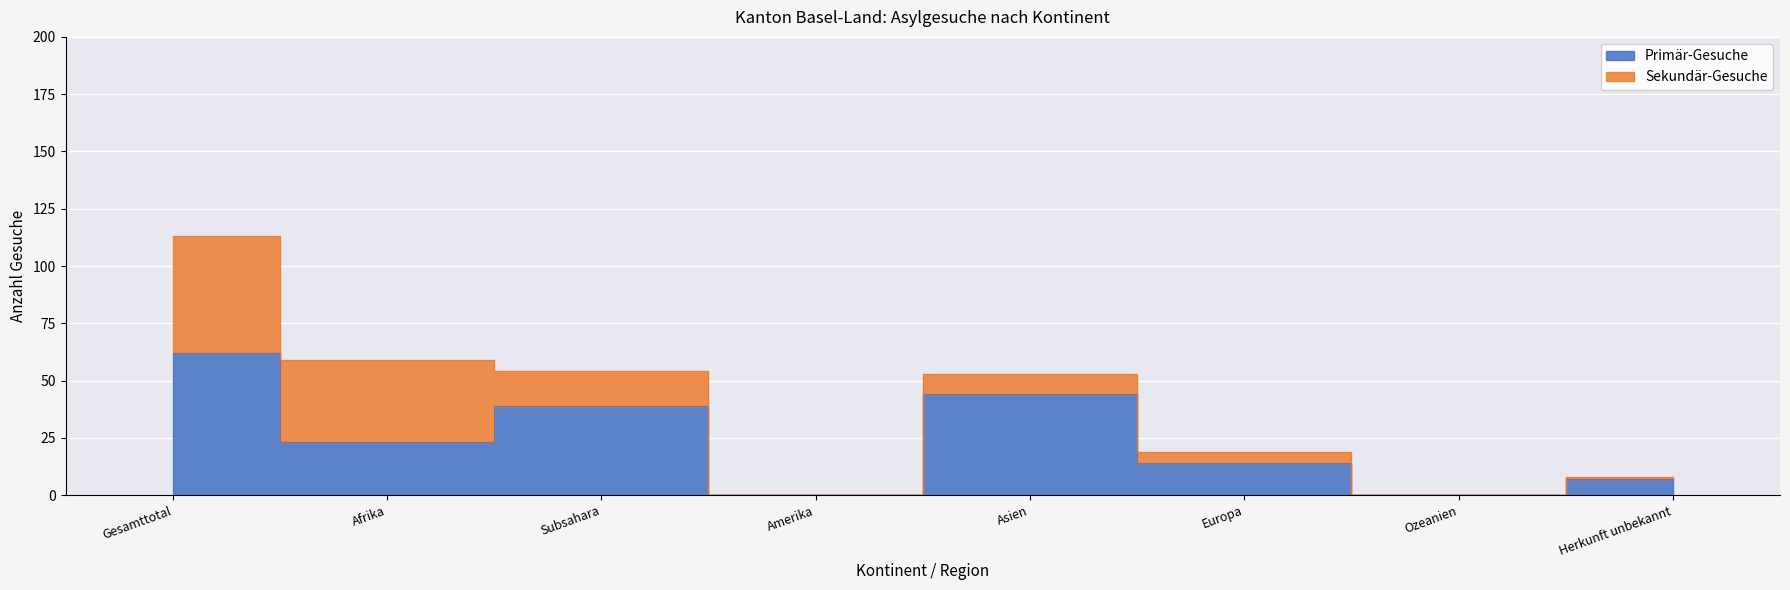

What is the sum of all values?

189